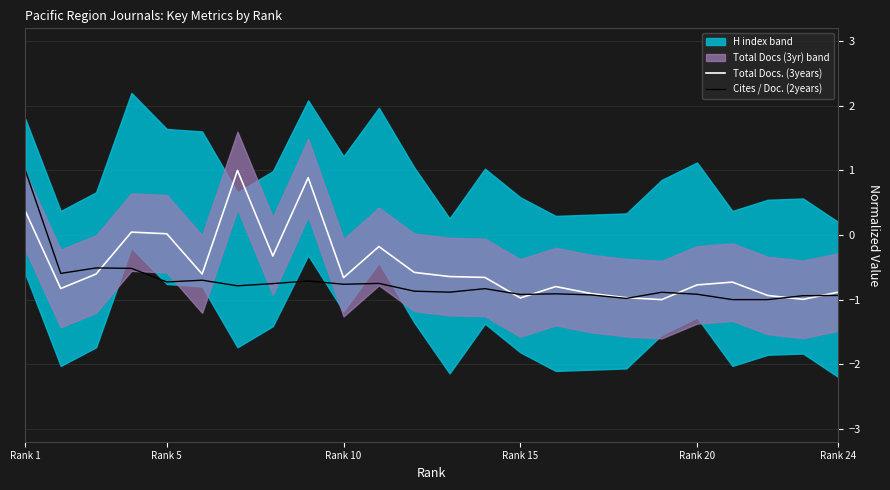

In Total Docs. (3years), how many points are lower than both neighbors (excluding endpoints)?

7